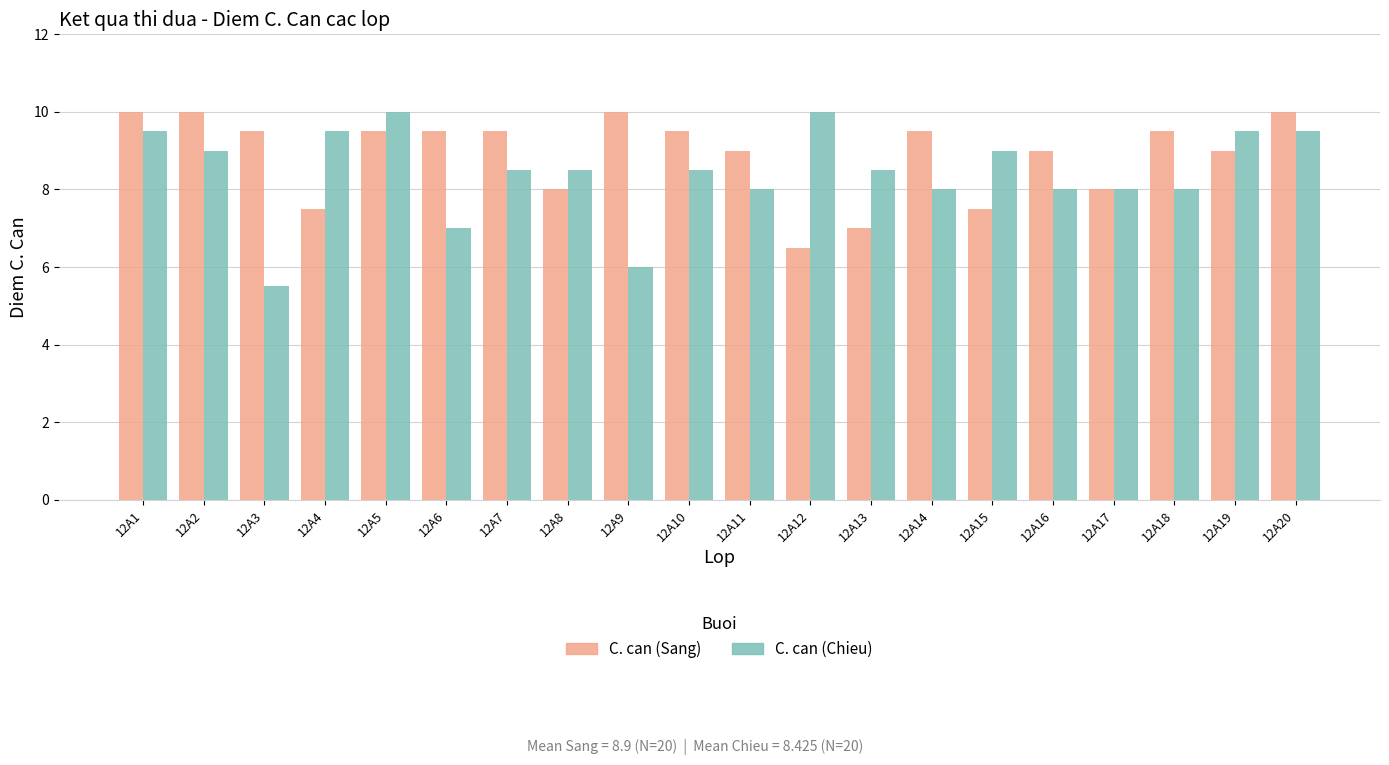

The value of C. can (Chieu) at 12A17 is 5.5. True or false?

False